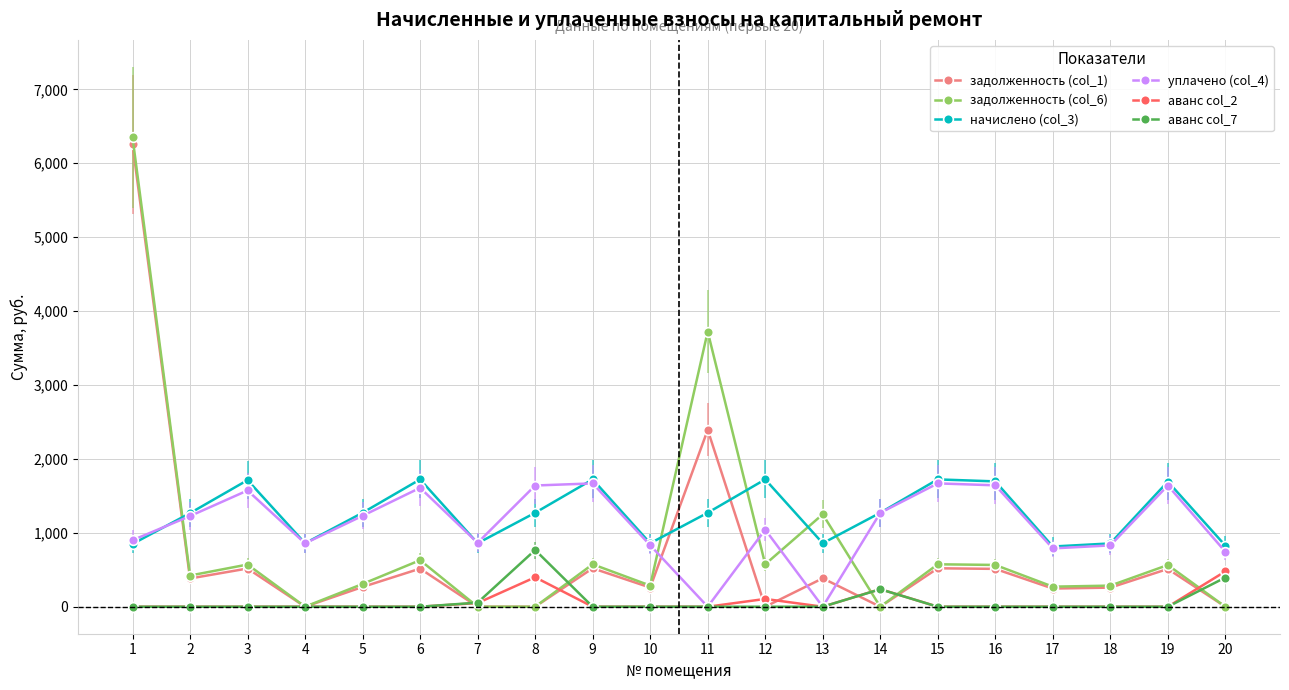

Between 2 and 11, which series saw the biggest shift?

задолженность (col_6)